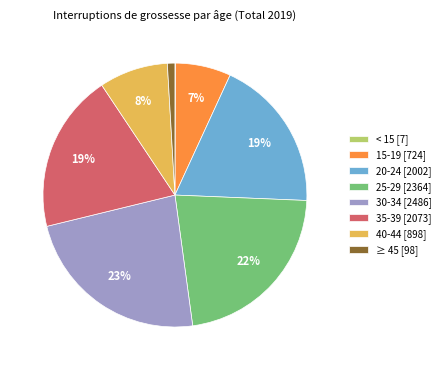

Between 15-19 and 40-44, which is larger?

40-44